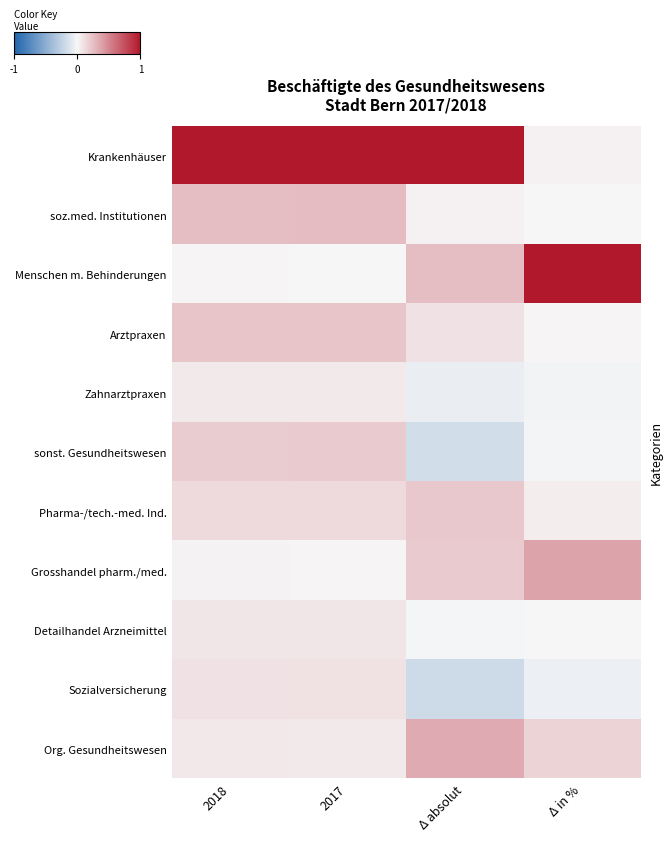

Reading left to right, transcribe all the data shown in this chart.

Krankenhäuser: 2018=1.0	2017=1.0	Δ absolut=1.0	Δ in %=0.0
soz.med. Institutionen: 2018=0.3	2017=0.3	Δ absolut=0.0	Δ in %=0.0
Menschen m. Behinderungen: 2018=0.0	2017=0.0	Δ absolut=0.3	Δ in %=1.0
Arztpraxen: 2018=0.2	2017=0.2	Δ absolut=0.1	Δ in %=0.0
Zahnarztpraxen: 2018=0.1	2017=0.1	Δ absolut=-0.1	Δ in %=-0.0
sonst. Gesundheitswesen: 2018=0.2	2017=0.2	Δ absolut=-0.2	Δ in %=-0.0
Pharma-/tech.-med. Ind.: 2018=0.1	2017=0.1	Δ absolut=0.2	Δ in %=0.0
Grosshandel pharm./med.: 2018=0.0	2017=0.0	Δ absolut=0.2	Δ in %=0.4
Detailhandel Arzneimittel: 2018=0.1	2017=0.1	Δ absolut=-0.0	Δ in %=-0.0
Sozialversicherung: 2018=0.1	2017=0.1	Δ absolut=-0.2	Δ in %=-0.1
Org. Gesundheitswesen: 2018=0.1	2017=0.1	Δ absolut=0.3	Δ in %=0.2